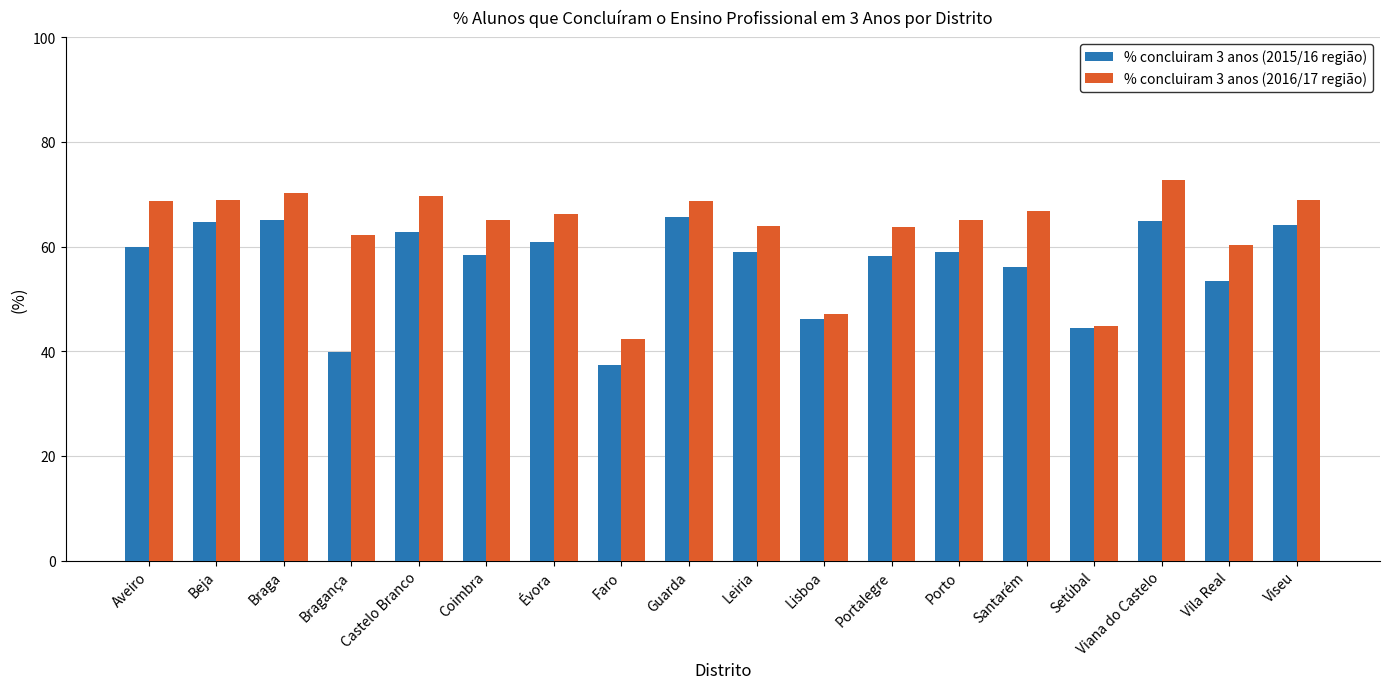

The value of % concluiram 3 anos (2016/17 região) at Coimbra is 112.1. True or false?

False